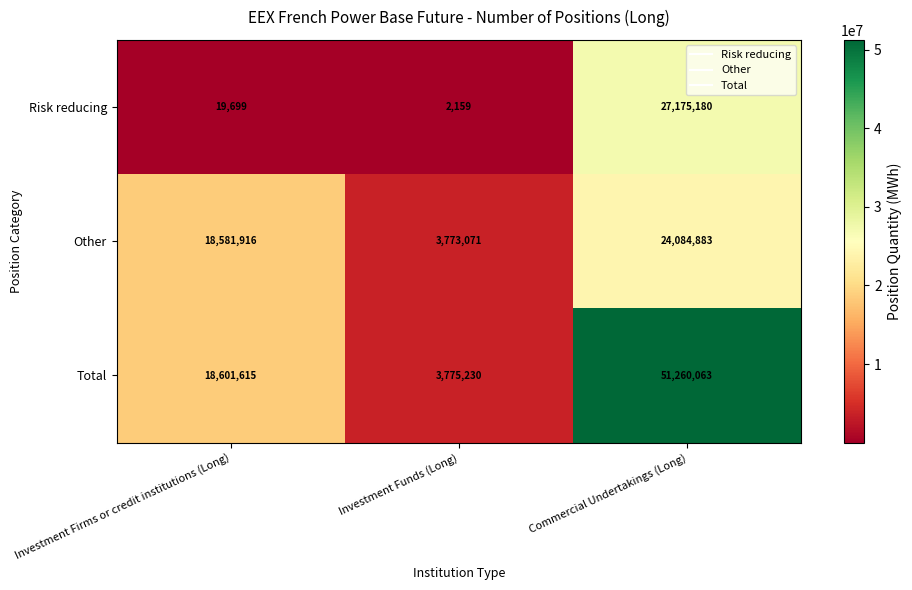

Which series changed the most between Investment Firms or credit institutions (Long) and Investment Funds (Long)?

Total